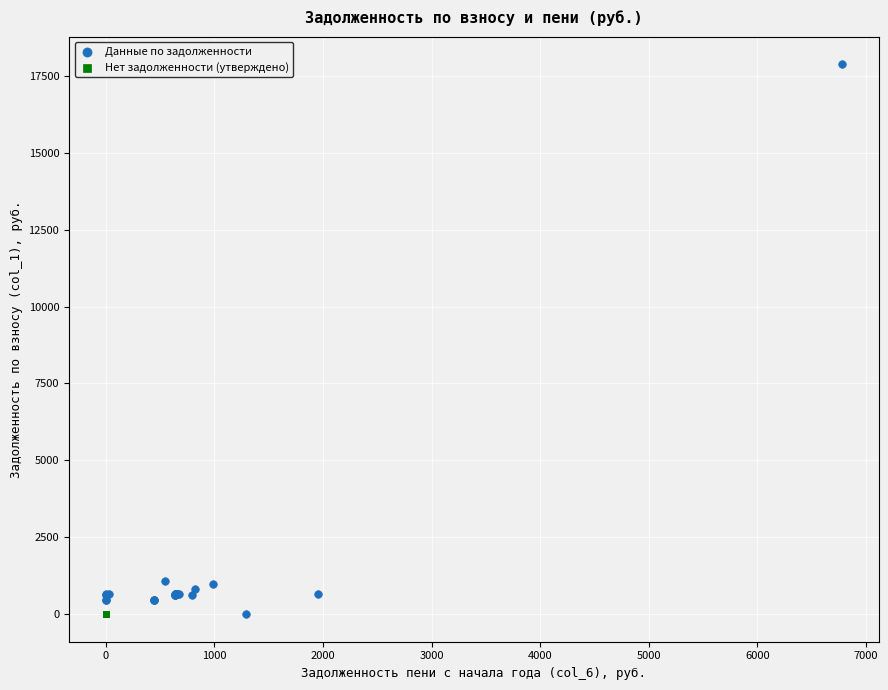

Which series reaches the maximum Y coordinate?

Данные по задолженности